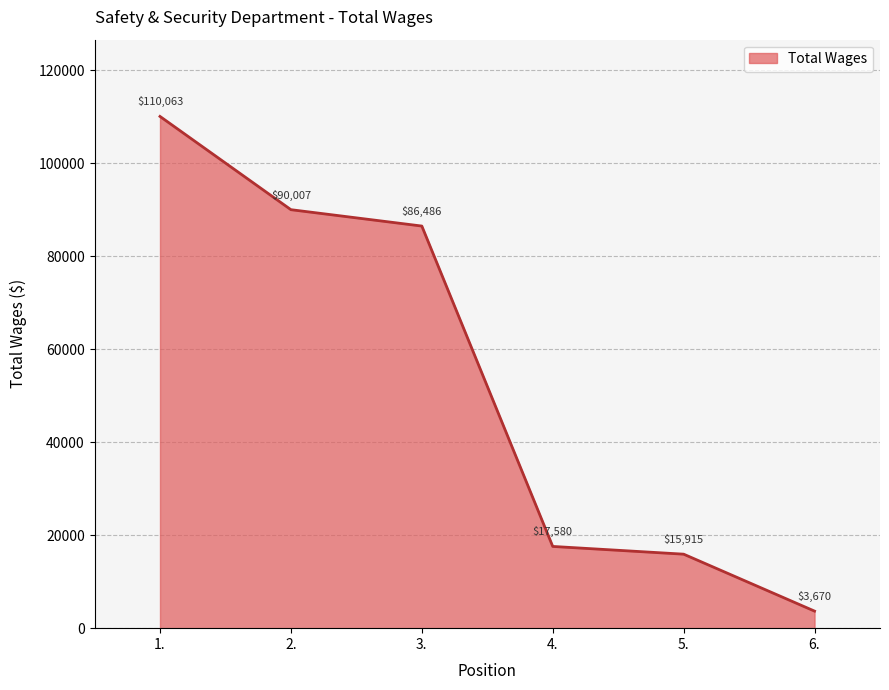

What is the difference between the maximum and minimum values?

106393